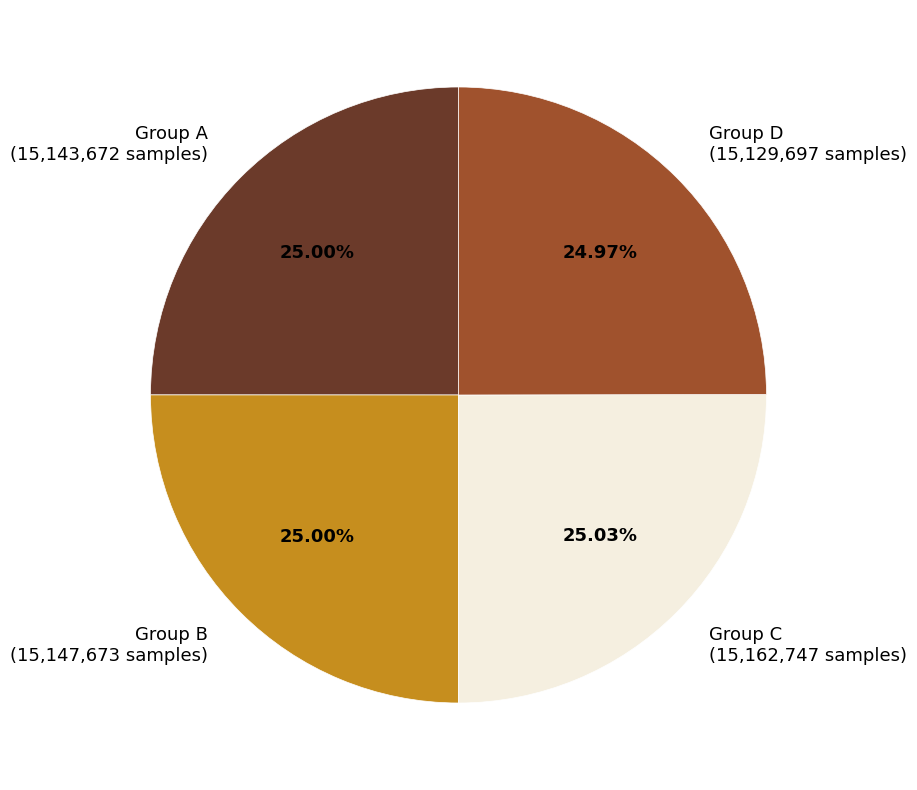

Does Group D (15,129,697 samples) represent more than half of the total?

No